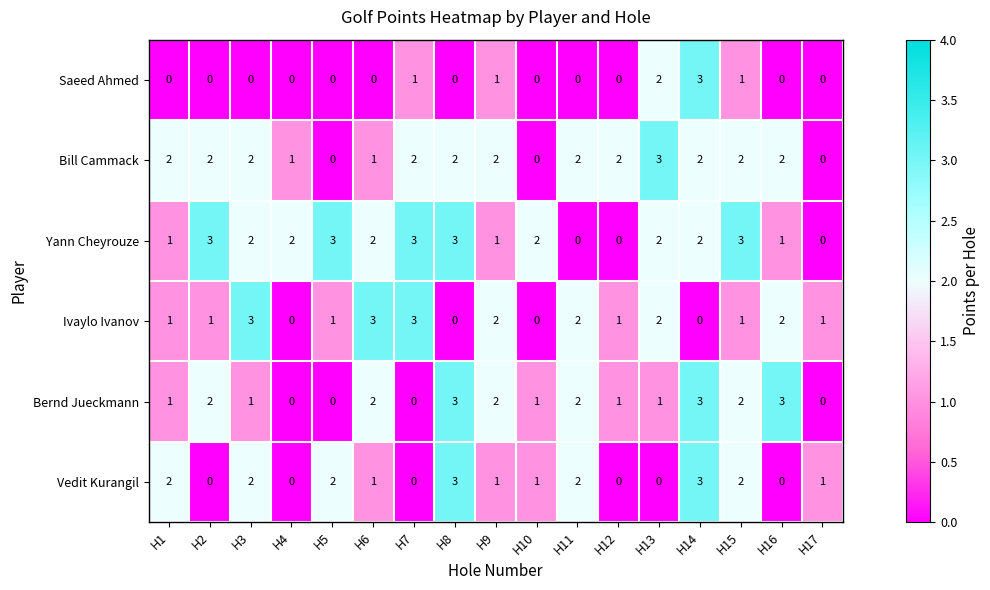

Which series has the largest total across all categories?

Yann Cheyrouze